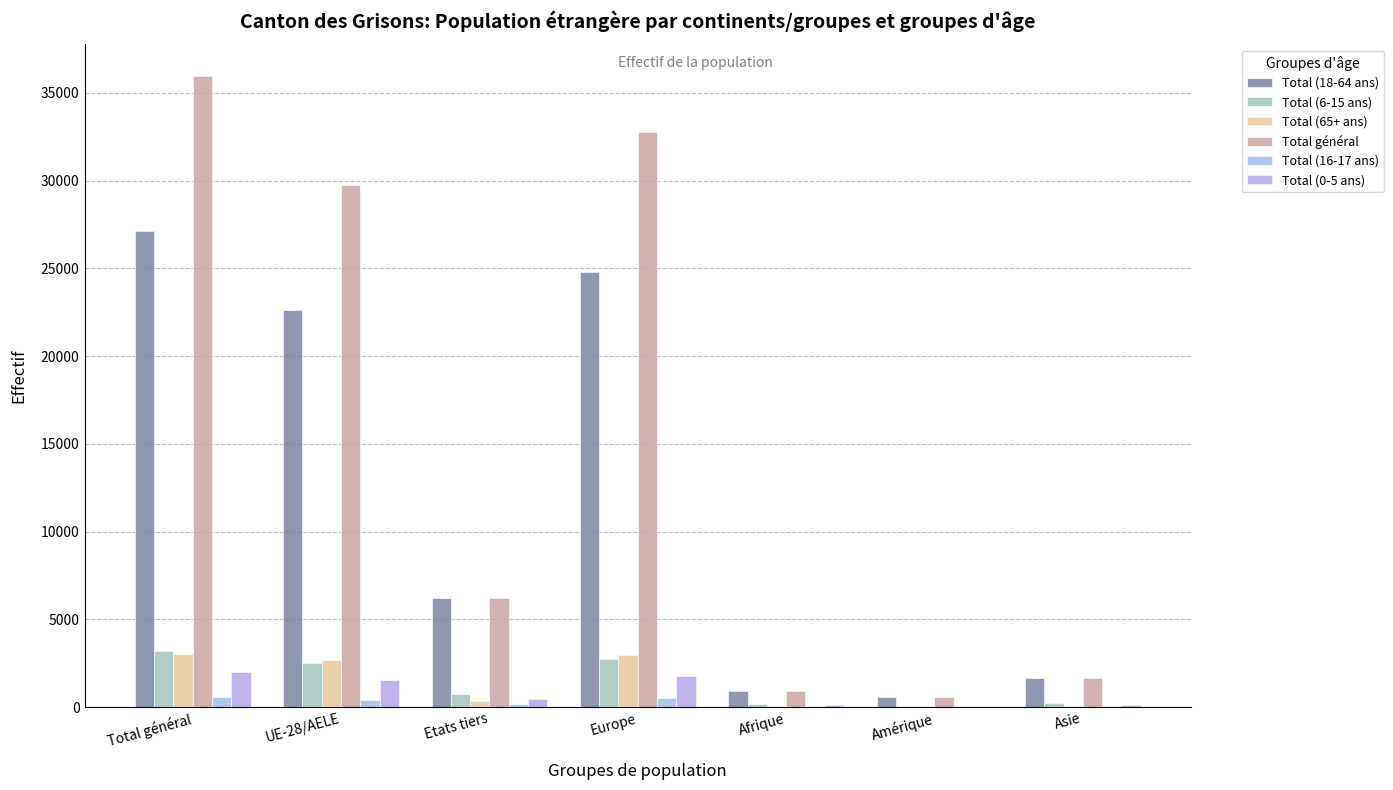

Which series has the largest range (max minus min)?

Total général